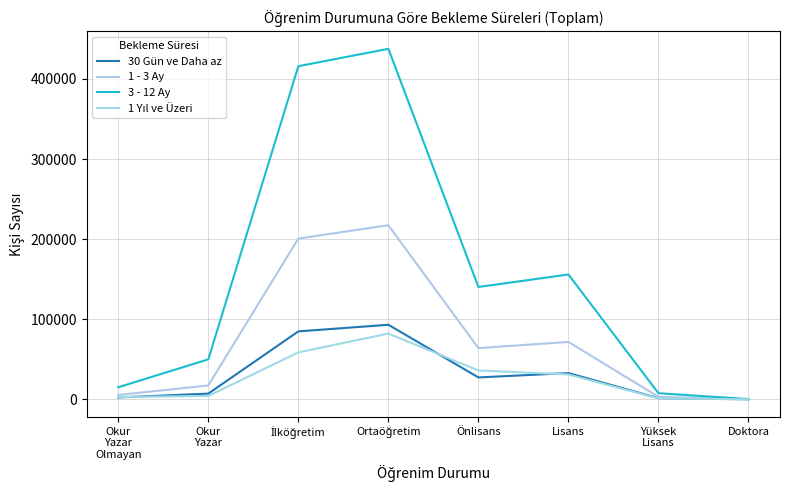

Rank the categories by 1 Yıl ve Üzeri value from lowest to highest.

Doktora, Yüksek
Lisans, Okur
Yazar
Olmayan, Okur
Yazar, Lisans, Önlisans, İlköğretim, Ortaöğretim